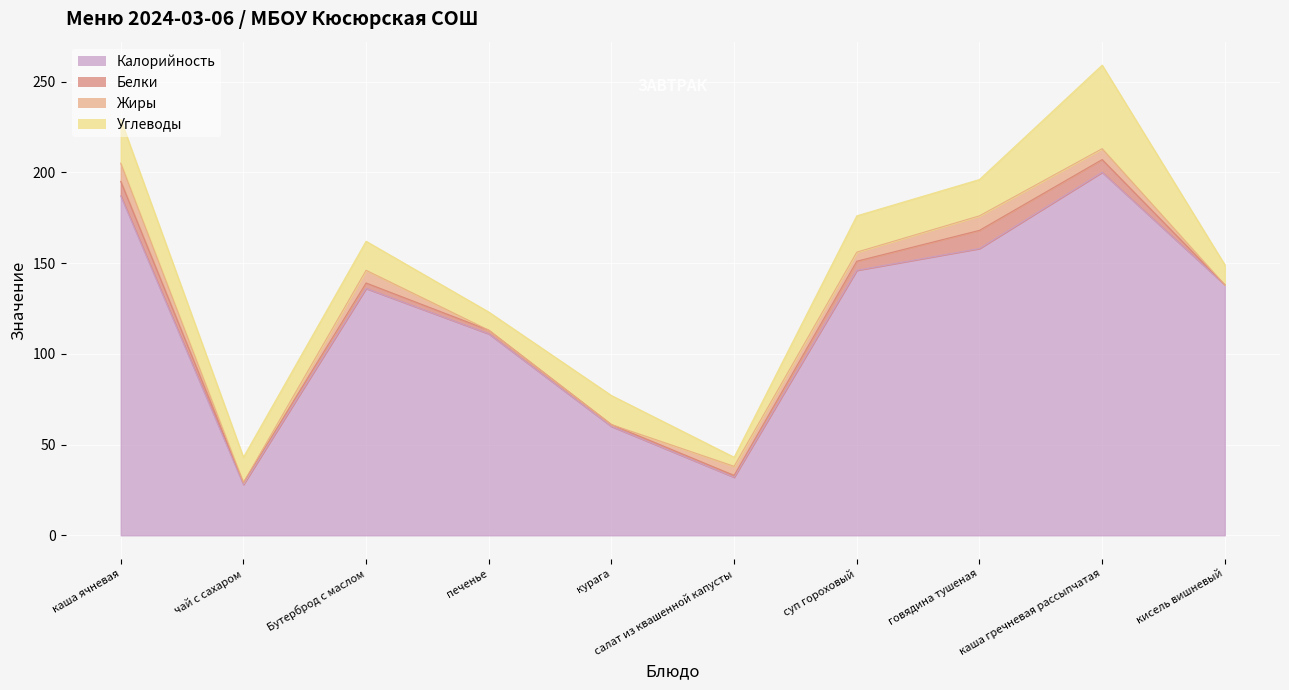

Reading right to left, transcribe all the data shown in this chart.

Калорийность: кисель вишневый=138	каша гречневая рассыпчатая=200	говядина тушеная=158	суп гороховый=146	салат из квашенной капусты=32	курага=60	печенье=111	Бутерброд с маслом=136	чай с сахаром=28	каша ячневая=187
Белки: кисель вишневый=0	каша гречневая рассыпчатая=7	говядина тушеная=10	суп гороховый=5	салат из квашенной капусты=1	курага=1	печенье=2	Бутерброд с маслом=3	чай с сахаром=1	каша ячневая=8
Жиры: кисель вишневый=0	каша гречневая рассыпчатая=6	говядина тушеная=8	суп гороховый=5	салат из квашенной капусты=5	курага=0	печенье=0	Бутерброд с маслом=7	чай с сахаром=0	каша ячневая=10
Углеводы: кисель вишневый=11	каша гречневая рассыпчатая=46	говядина тушеная=20	суп гороховый=20	салат из квашенной капусты=5	курага=16	печенье=10	Бутерброд с маслом=16	чай с сахаром=14	каша ячневая=24